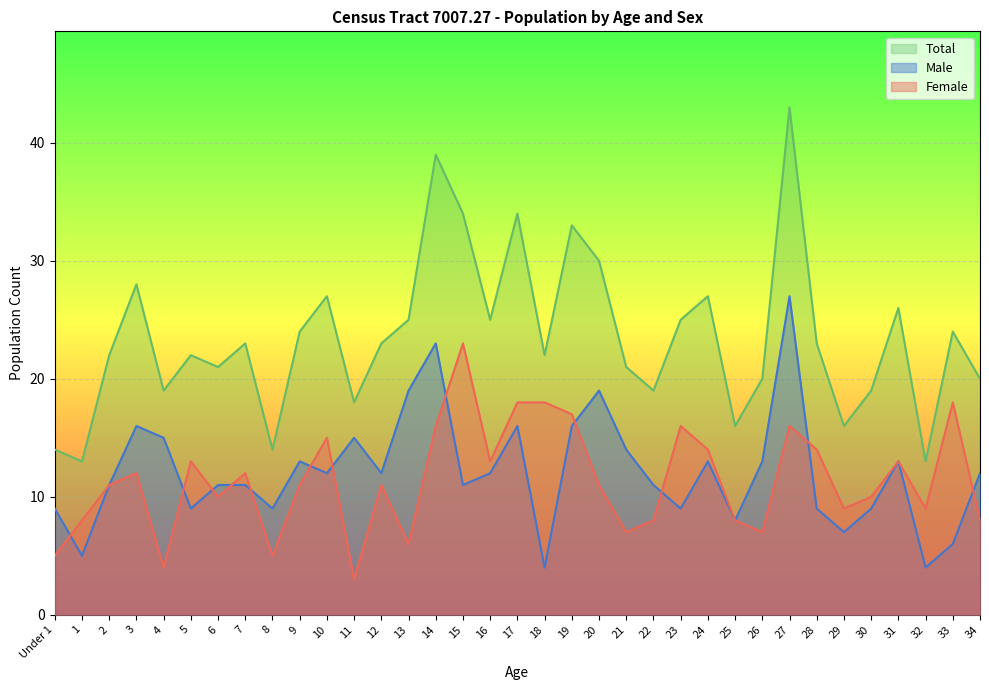

What is the greatest value displayed?

43